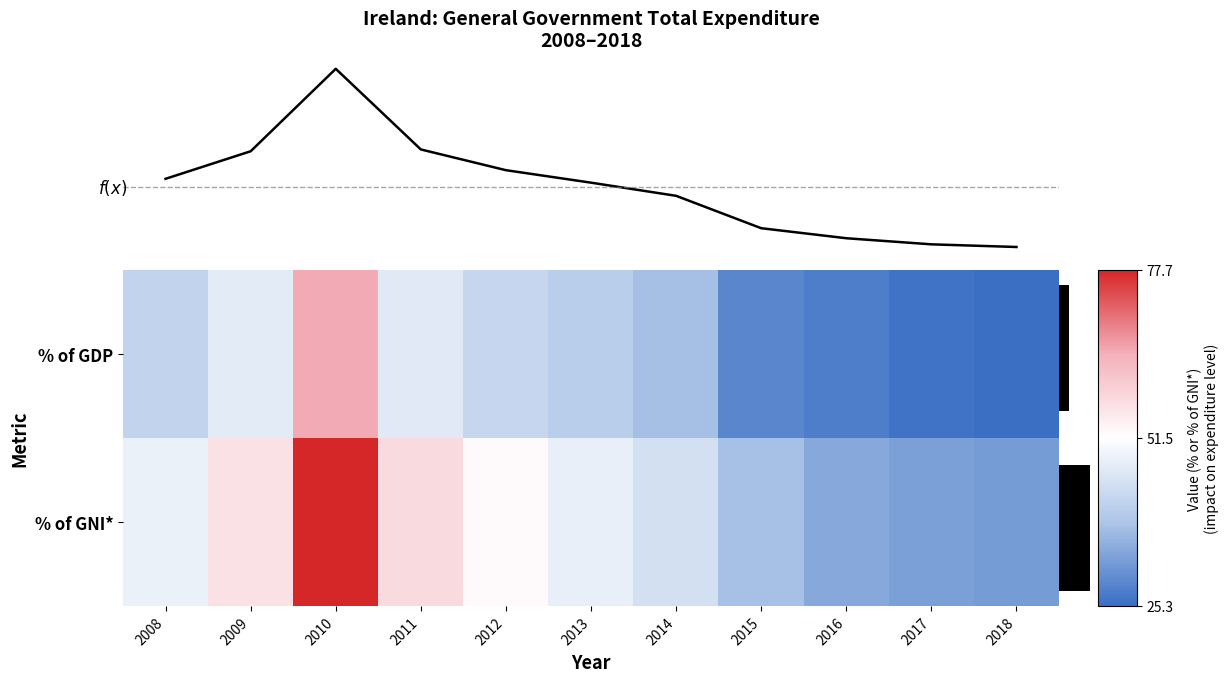

How many data points in % of GNI* are above 47?

6